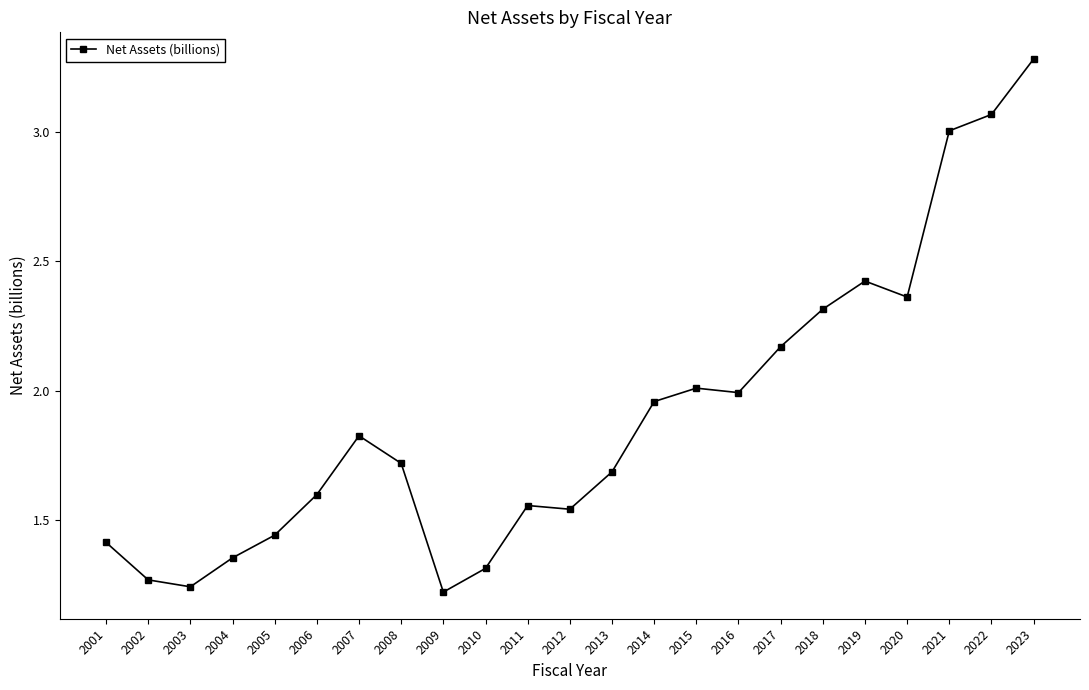

What is the sum of all values?

43.8